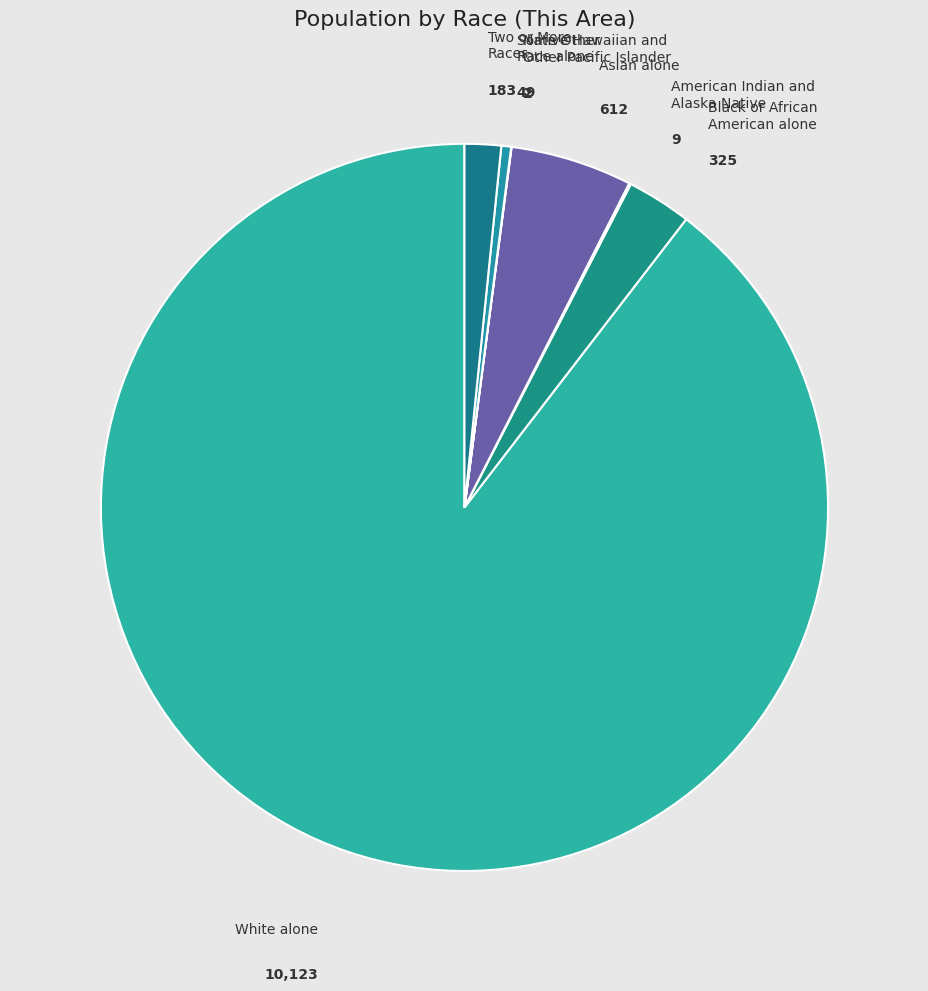

True or false: Asian alone accounts for 5% of the total.

True